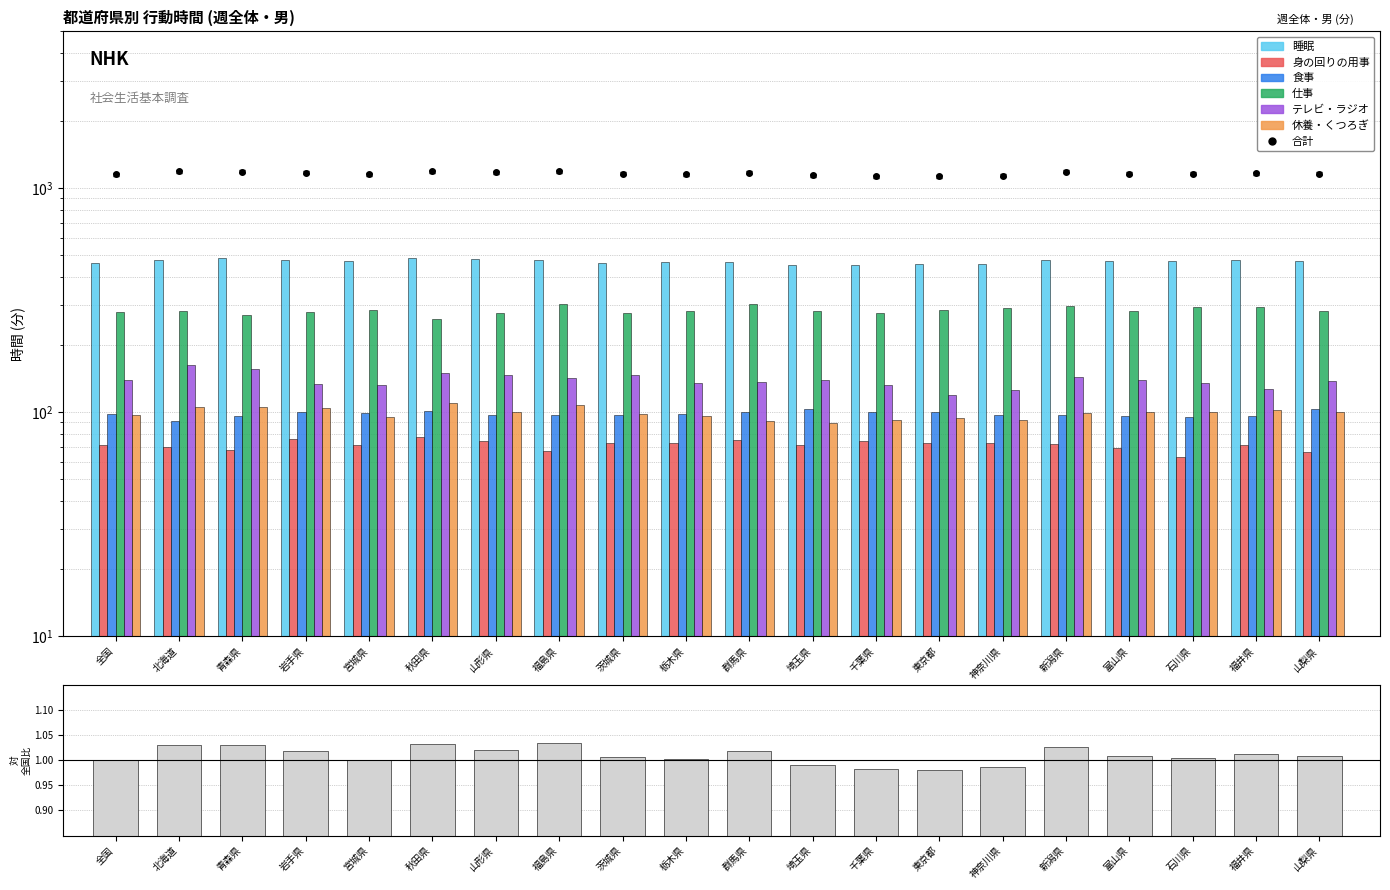

What is the label of the 15th bar from the left?

神奈川県